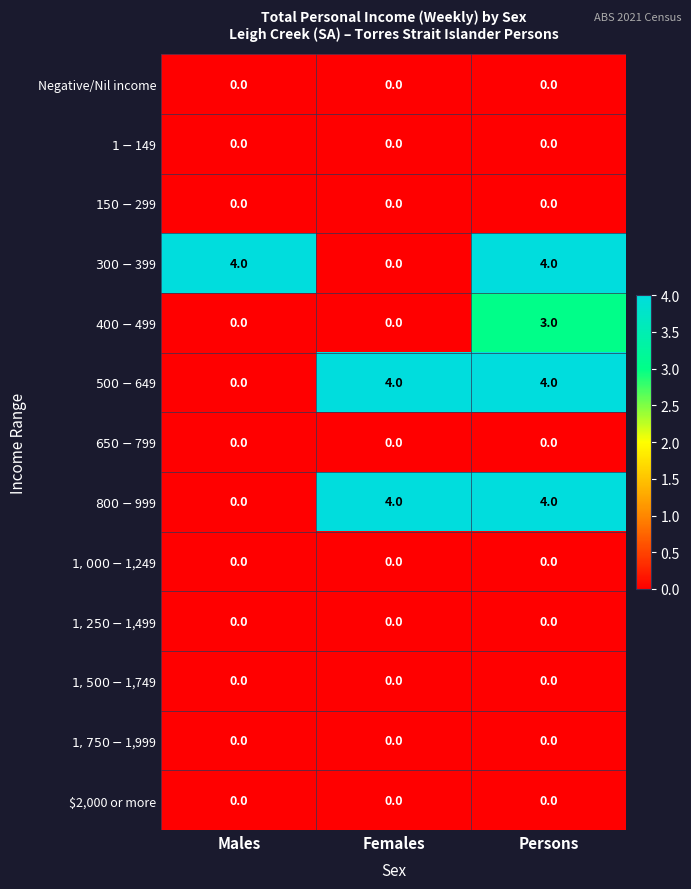

At how many categories does at least one series exceed 3?

3